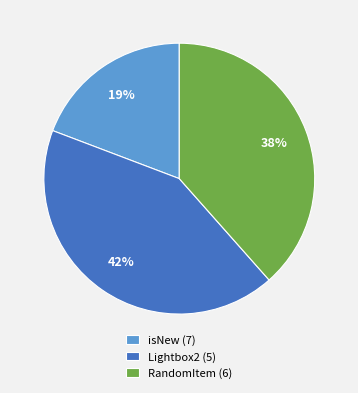

Approximately how many times larger is the value at isNew (7) compared to RandomItem (6)?

0.5